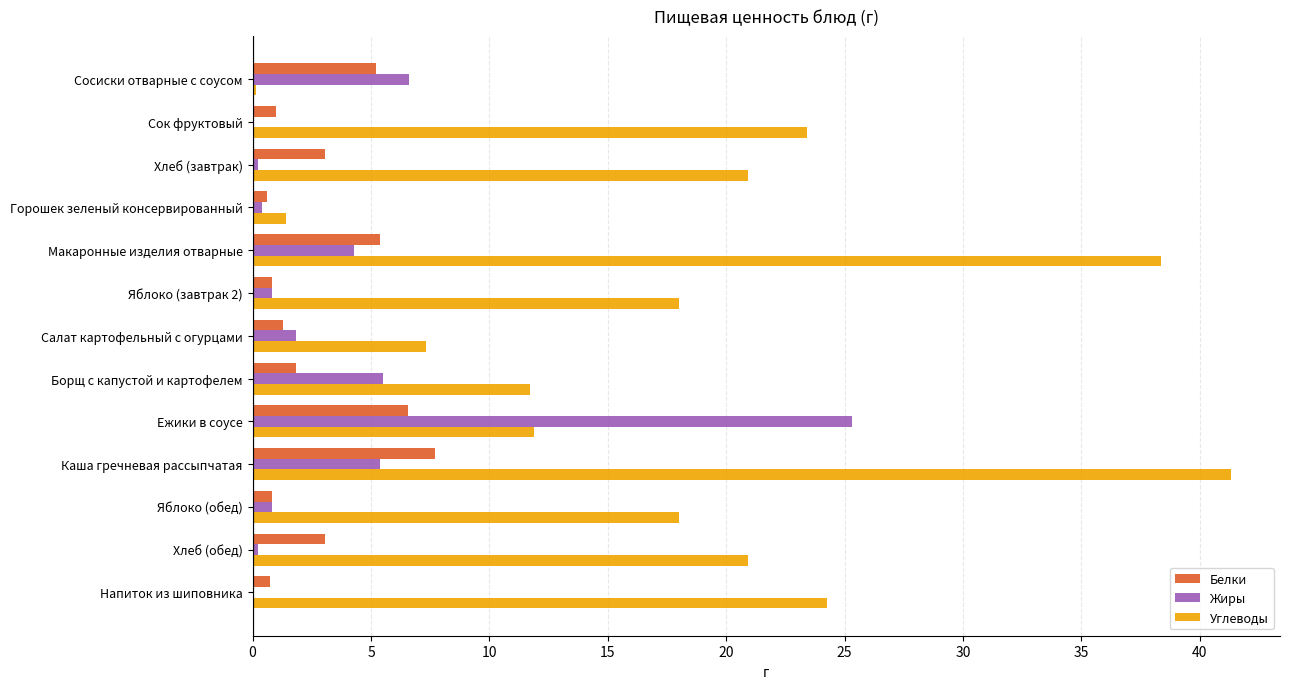

At which label does Белки reach its peak?

Каша гречневая рассыпчатая